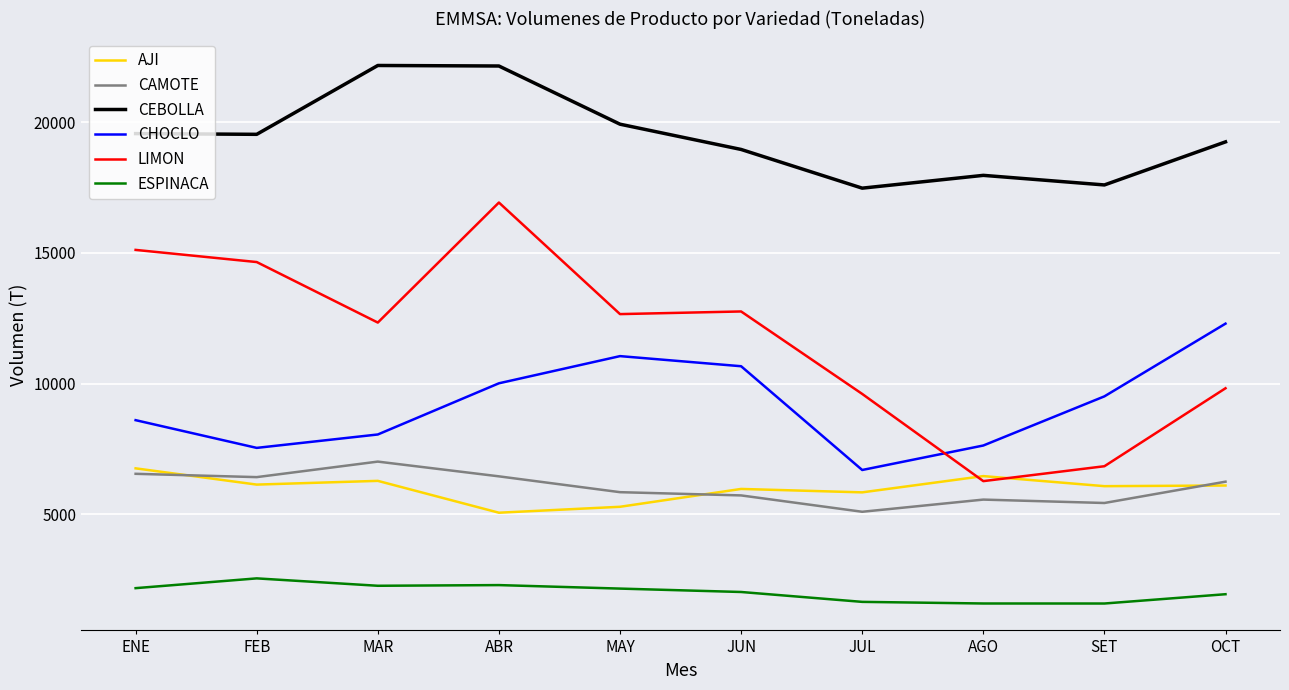

Between MAR and JUN, which series saw the biggest shift?

CEBOLLA